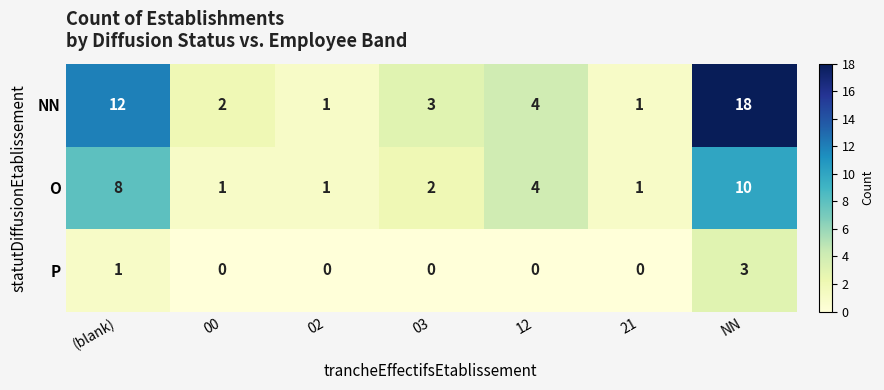

Between (blank) and 03, which series saw the biggest shift?

NN